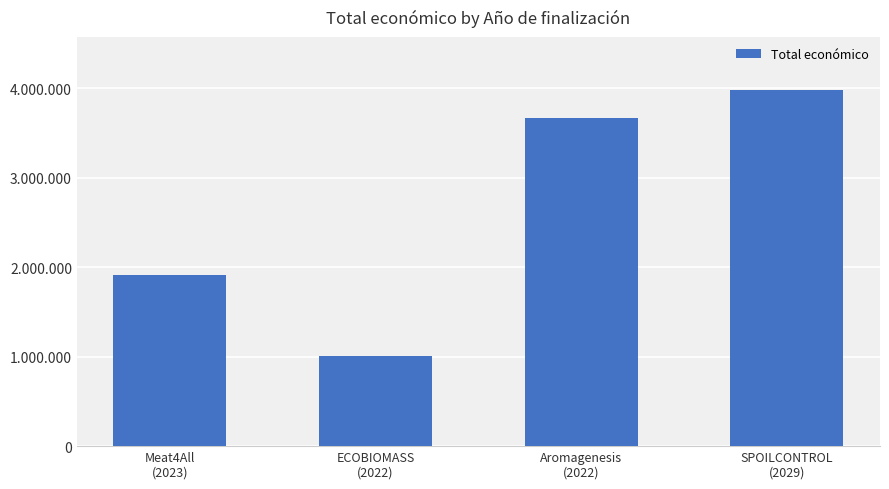

What is the sum of the values at ECOBIOMASS
(2022) and Aromagenesis
(2022)?

4671911